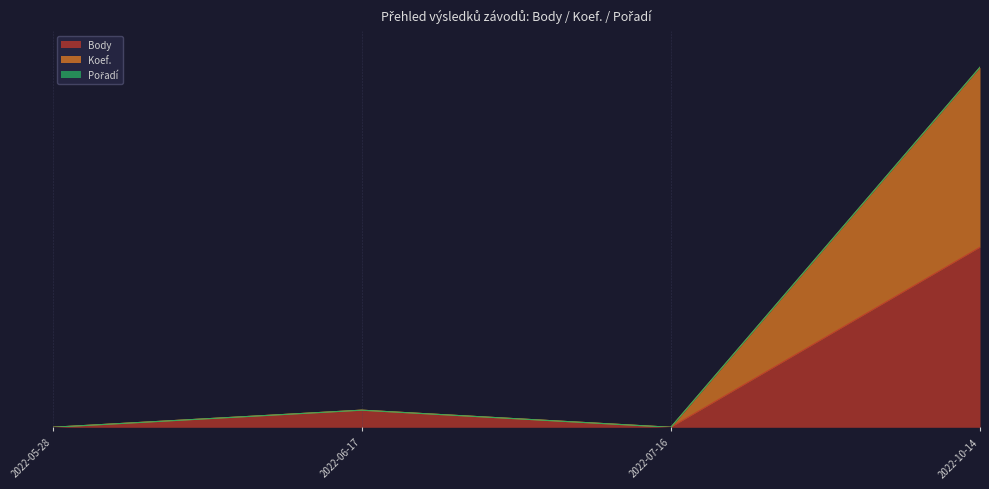

True or false: Body and Koef. cross at least once.

False